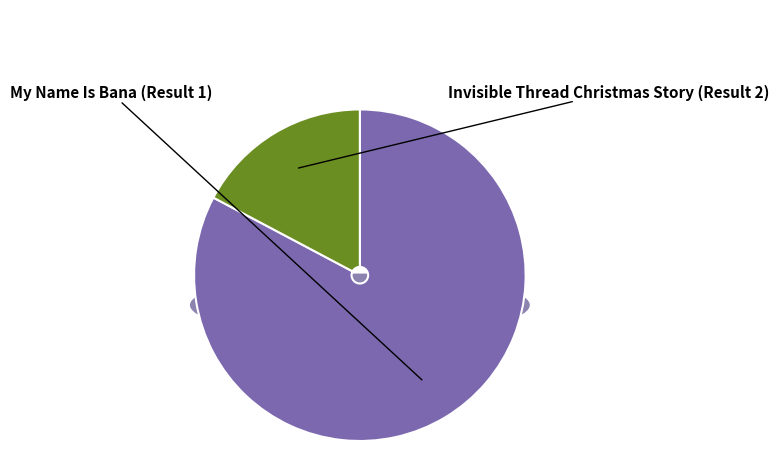

Count the number of slices in the pie.

2